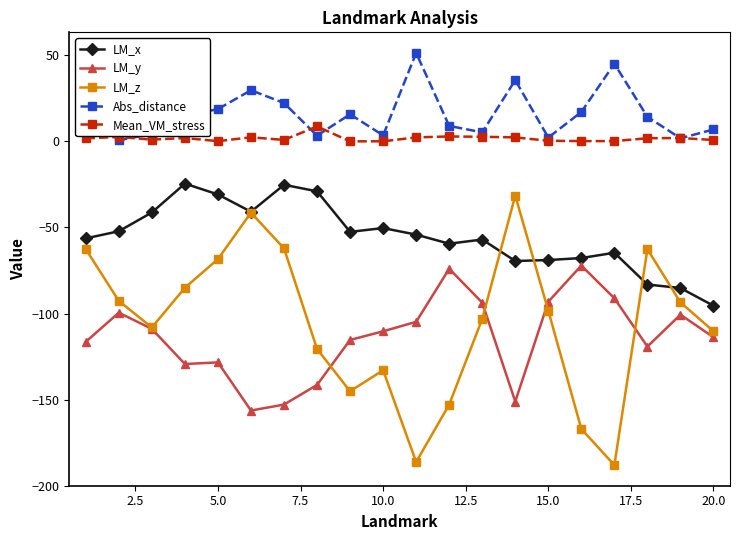

Which series has the largest total across all categories?

Abs_distance